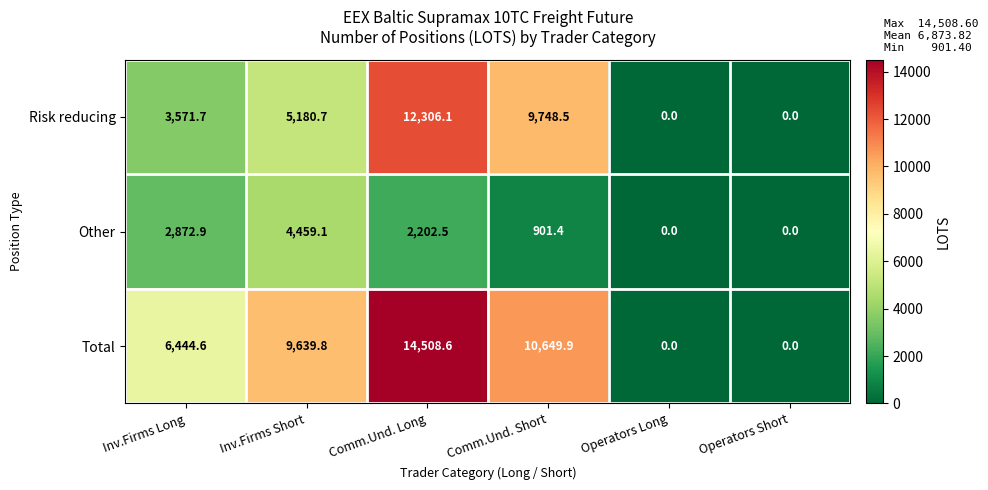

True or false: Total has a value of -4505.8 at Operators Long.

False